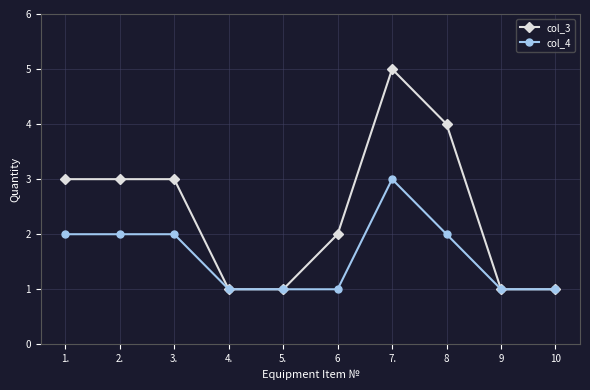

At which label does col_3 reach its peak?

7.